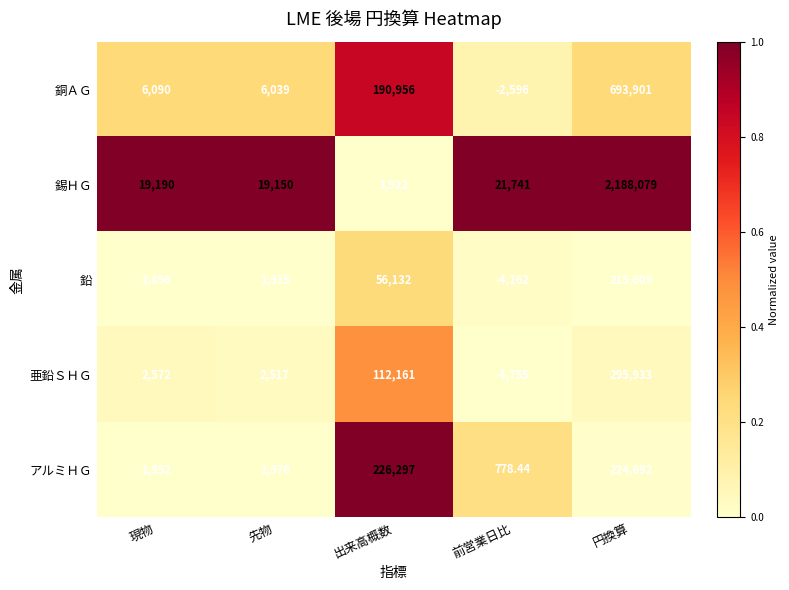

Which series has the largest range (max minus min)?

錫ＨＧ